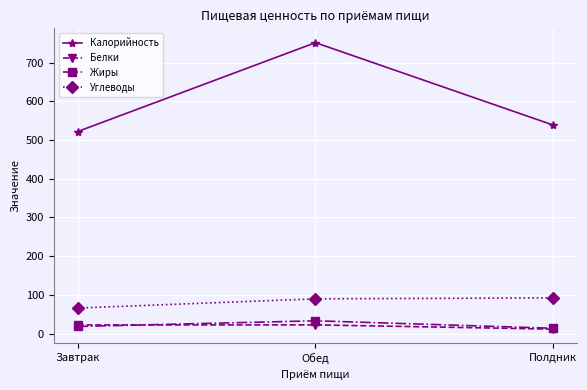

Rank the categories by Калорийность value from lowest to highest.

Завтрак, Полдник, Обед